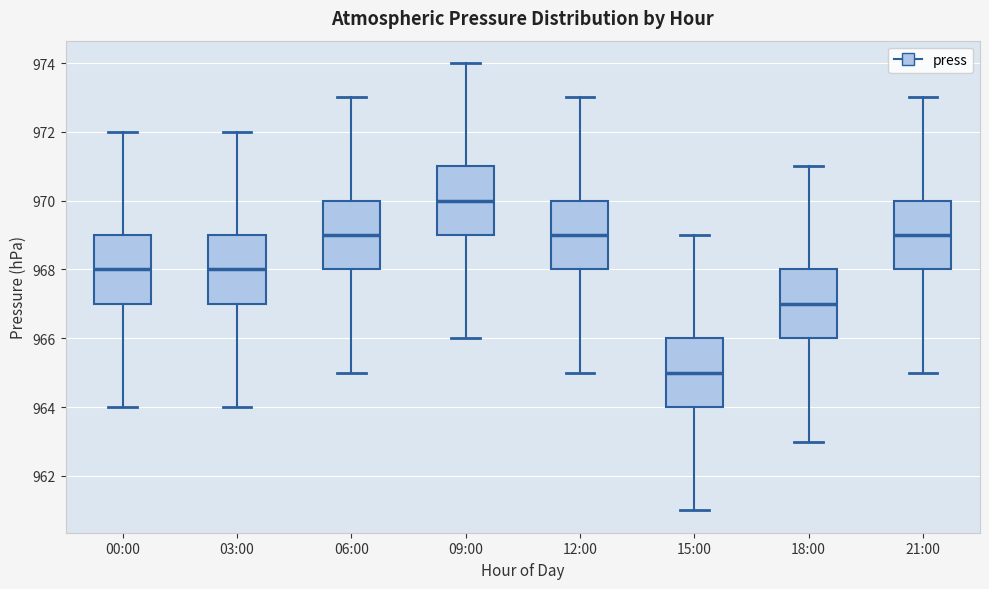

Reading left to right, read every box against the y-axis: the position of its median line, the range the box covers, and the ends of its whiskers. The values are not printed on the chart, so give them approximately, as read against the axis.

00:00: median 968, box 967 to 969, whiskers 964 to 972
03:00: median 968, box 967 to 969, whiskers 964 to 972
06:00: median 969, box 968 to 970, whiskers 965 to 973
09:00: median 970, box 969 to 971, whiskers 966 to 974
12:00: median 969, box 968 to 970, whiskers 965 to 973
15:00: median 965, box 964 to 966, whiskers 961 to 969
18:00: median 967, box 966 to 968, whiskers 963 to 971
21:00: median 969, box 968 to 970, whiskers 965 to 973